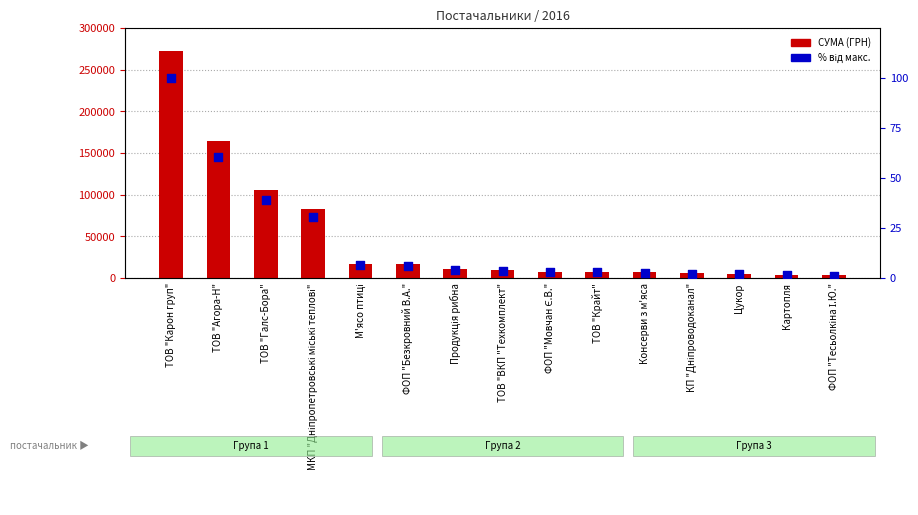

Which series has the largest Y range (max minus min)?

СУМА (ГРН)